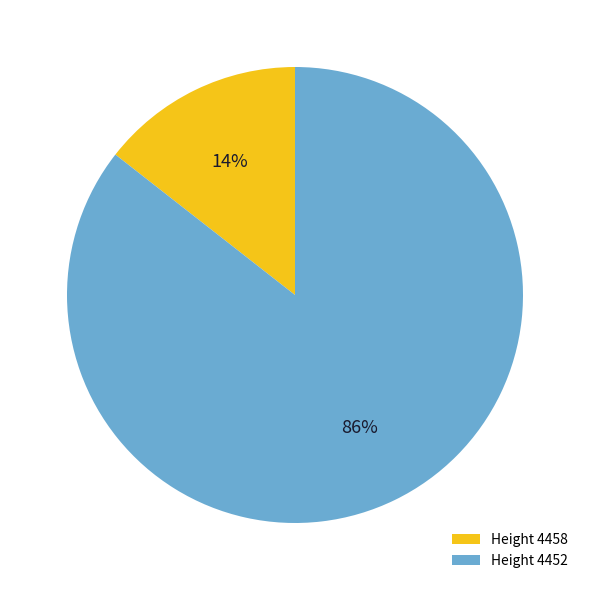

Count the number of slices in the pie.

2